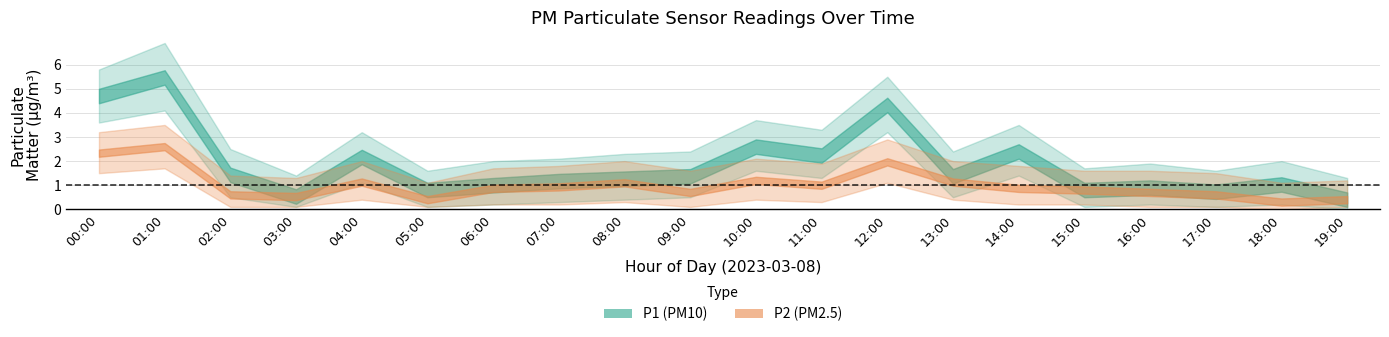

Count the number of categories in the chart.

20